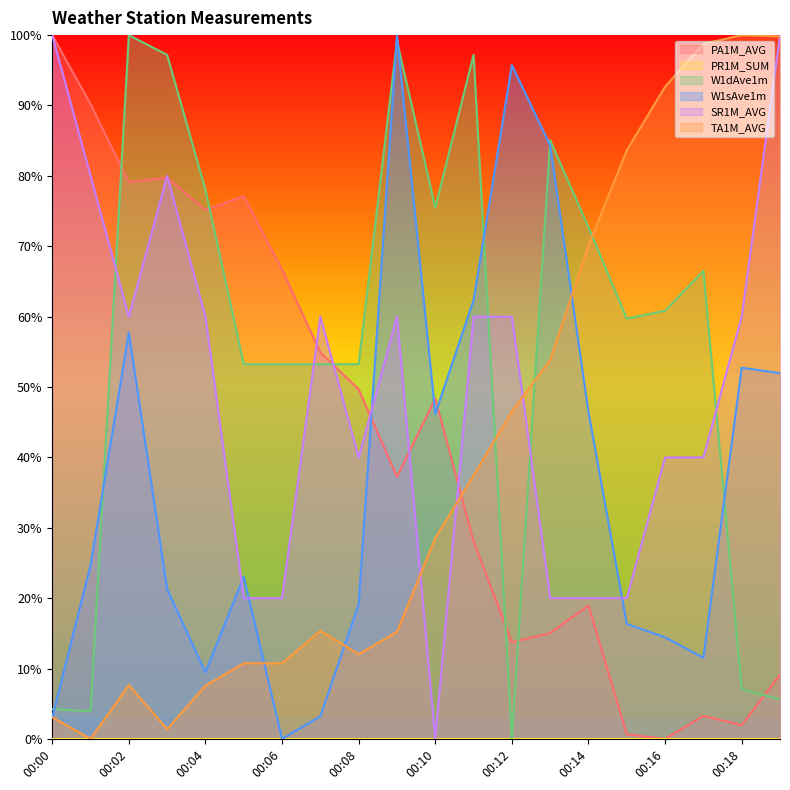

Which series has the largest total across all categories?

W1dAve1m